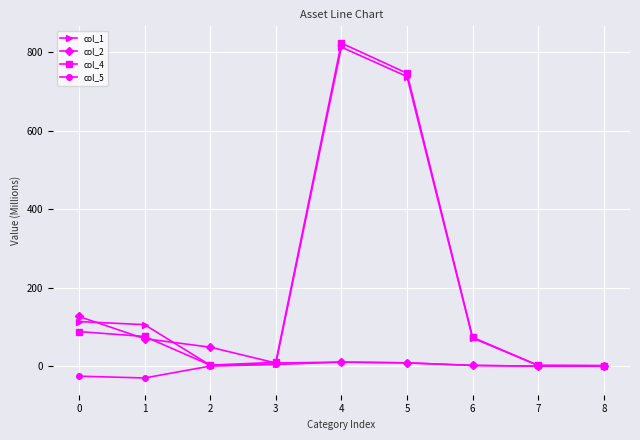

What is the difference between the maximum and minimum values in the col_1 series?

811.2